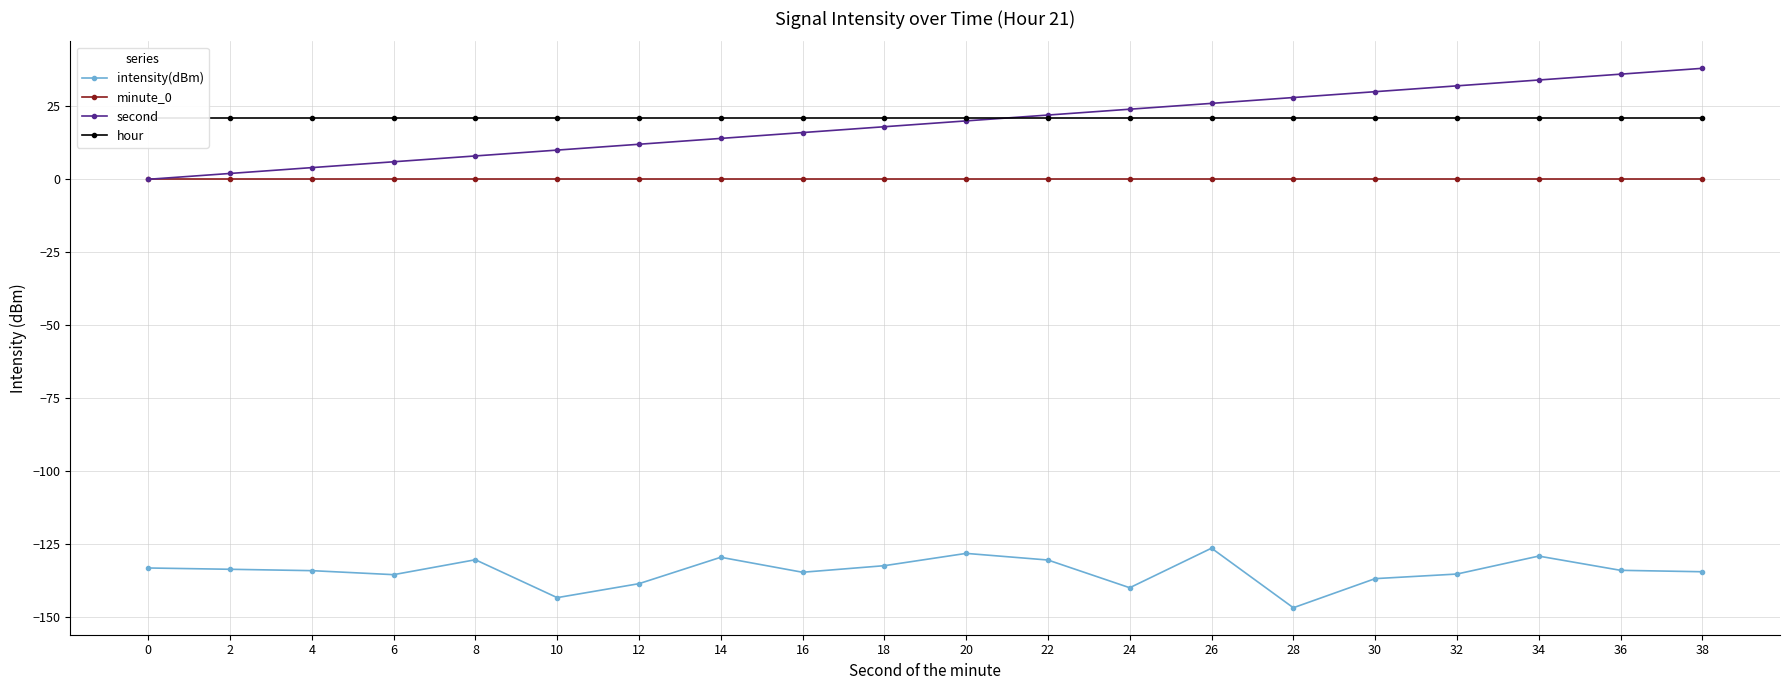

What is the difference between the highest and lowest values at 8?

151.3